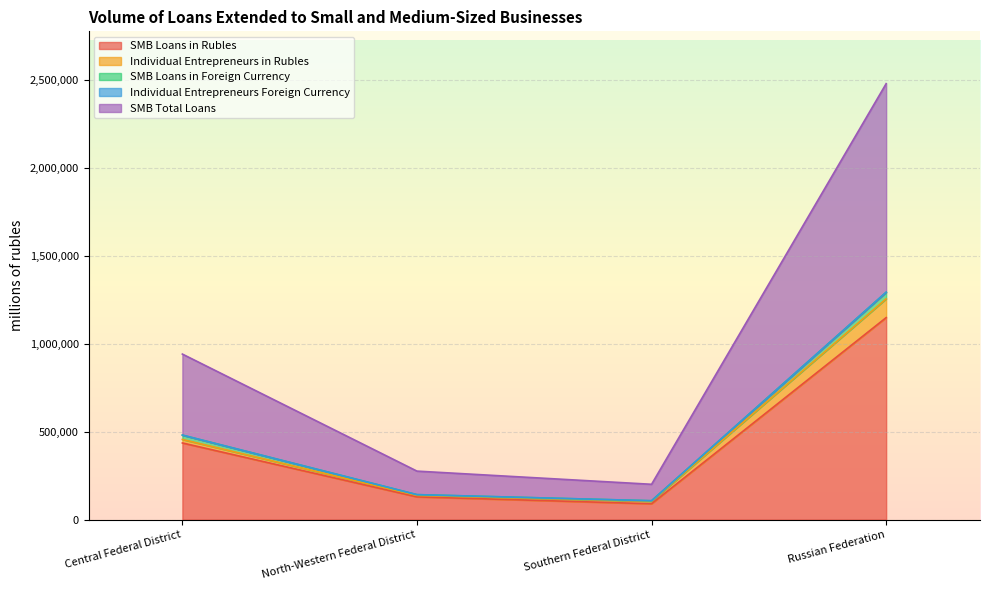

Rank the categories by SMB Loans in Rubles value from lowest to highest.

Southern Federal District, North-Western Federal District, Central Federal District, Russian Federation